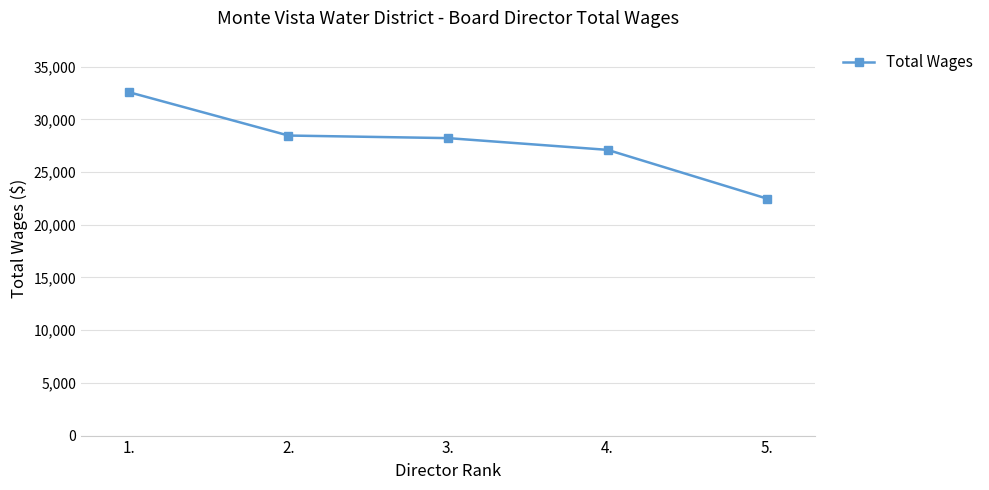

True or false: the data has more than 2 interior local peaks.

False